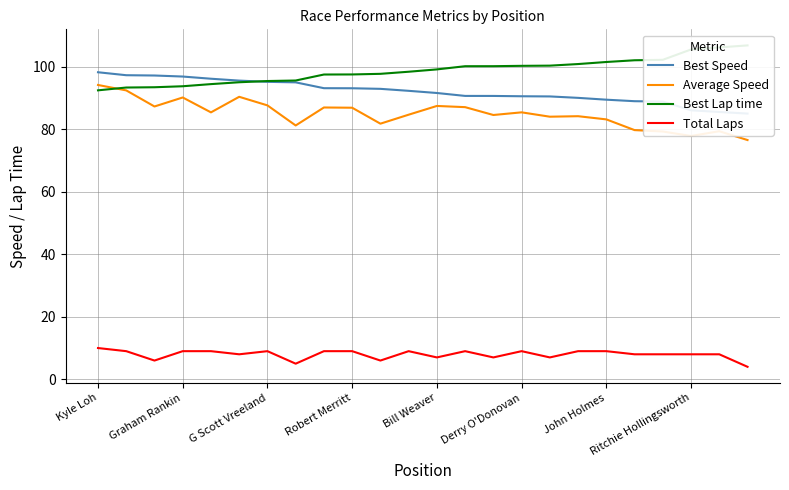

Which series has the largest total across all categories?

Best Lap time